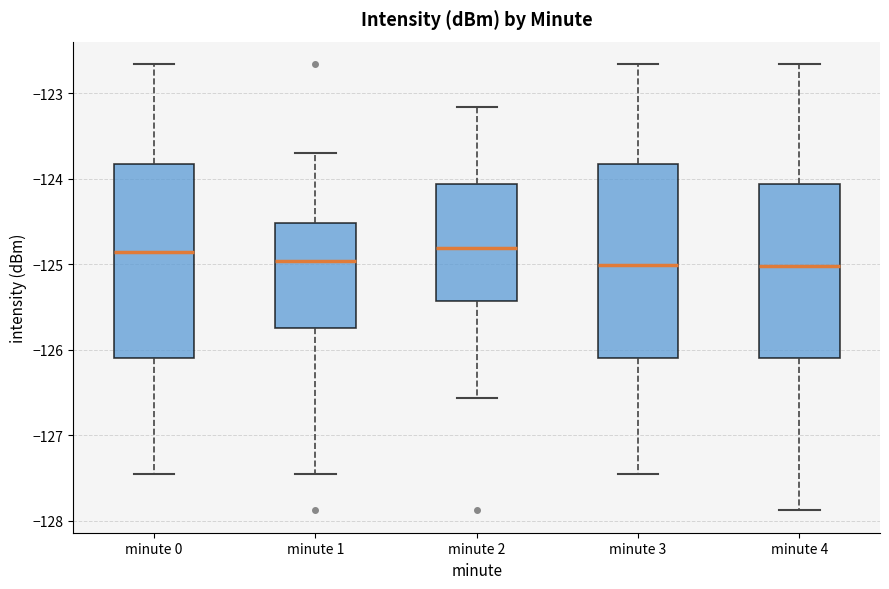

Reading left to right, read every box against the y-axis: the position of its median line, the range the box covers, and the ends of its whiskers. The values are not printed on the chart, so give them approximately, as read against the axis.

minute 0: median -124.9, box -126.1 to -123.8, whiskers -127.5 to -122.7
minute 1: median -125.0, box -125.8 to -124.5, whiskers -127.5 to -123.7
minute 2: median -124.8, box -125.4 to -124.1, whiskers -126.6 to -123.2
minute 3: median -125.0, box -126.1 to -123.8, whiskers -127.5 to -122.7
minute 4: median -125.0, box -126.1 to -124.1, whiskers -127.9 to -122.7